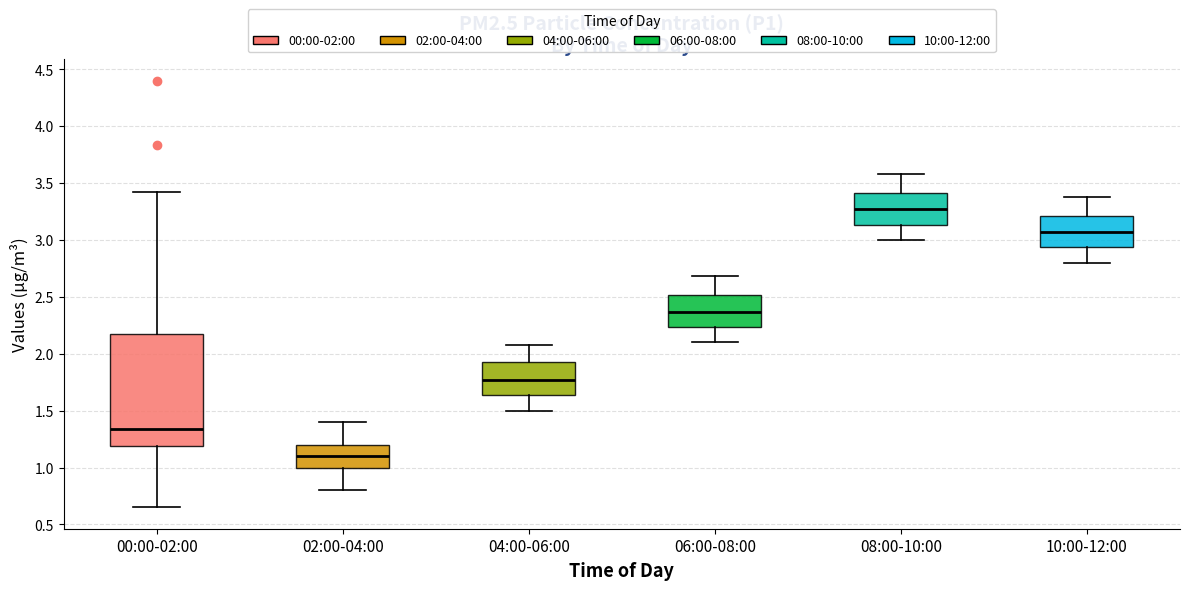

Where is the lower edge of the box for 06:00-08:00 on the y-axis? The values are not printed on the chart, so give them approximately, as read against the axis.

2.25